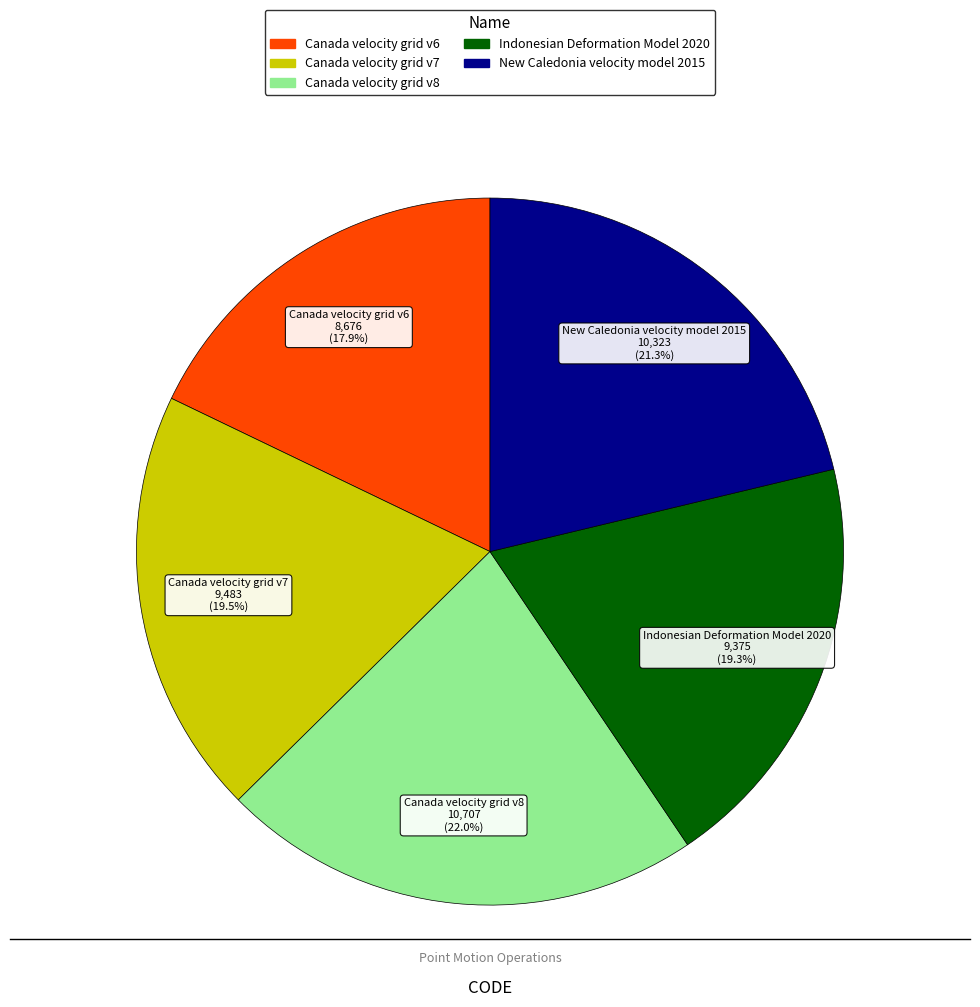

What percentage is the Canada velocity grid v8 slice, to the nearest percent?

22%